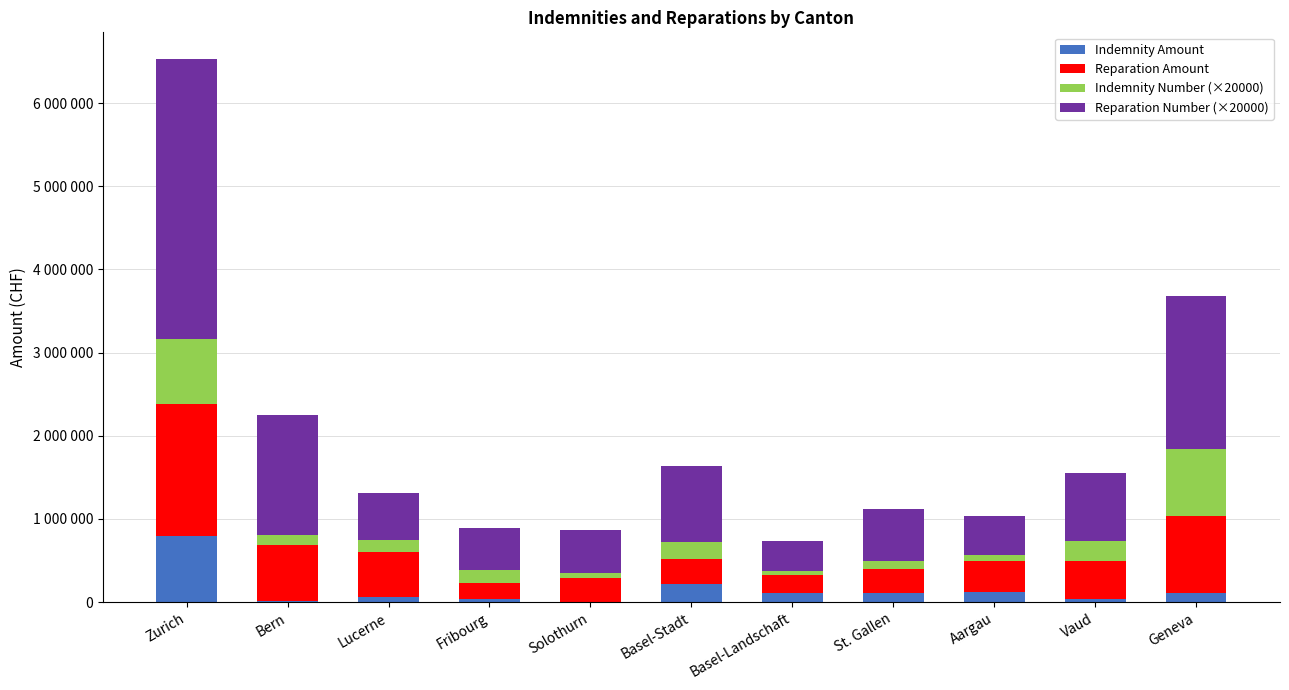

At which category is the sum across all series the highest?

Zurich